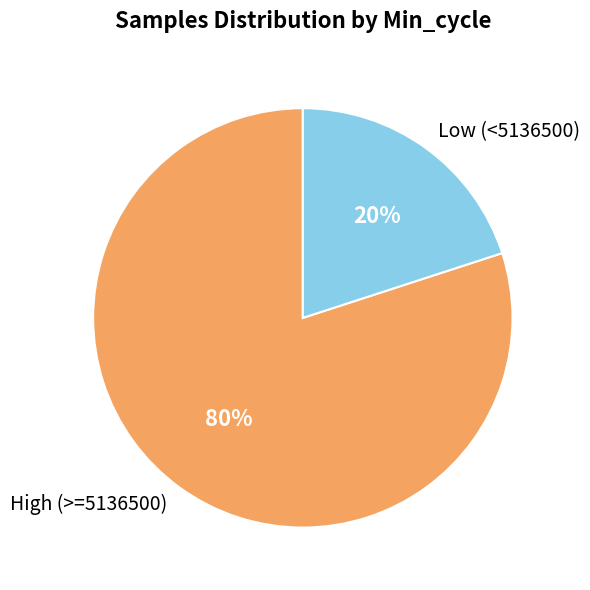

Is there a majority slice in this chart?

Yes